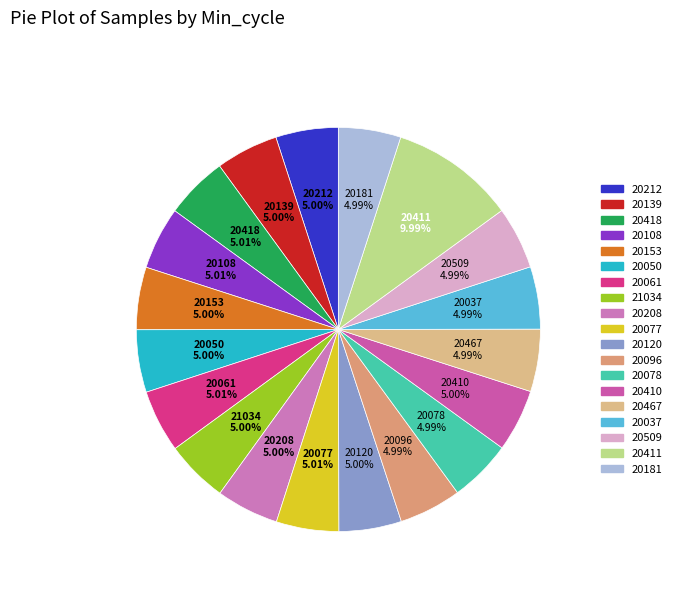

Count the number of slices in the pie.

19